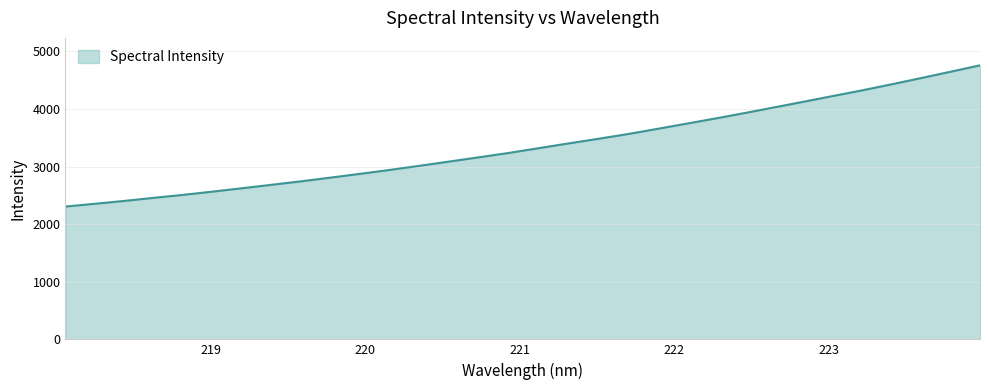

What is the difference between the maximum and minimum values?

2453.5